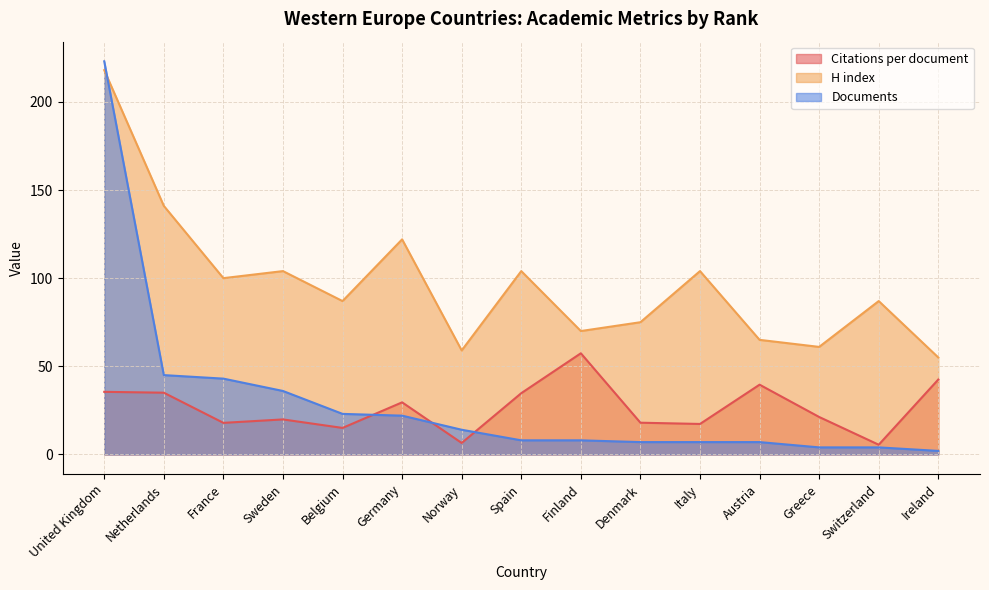

Which series has the widest spread of values?

Documents